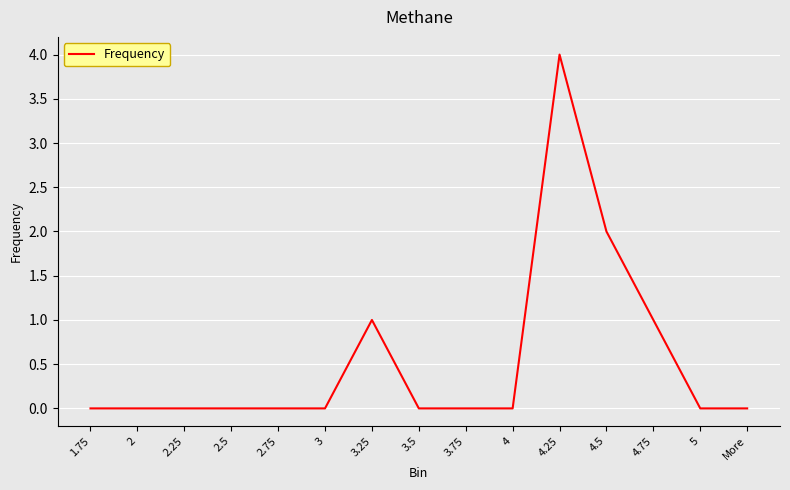

True or false: the data shows 1 at 2.25.

False